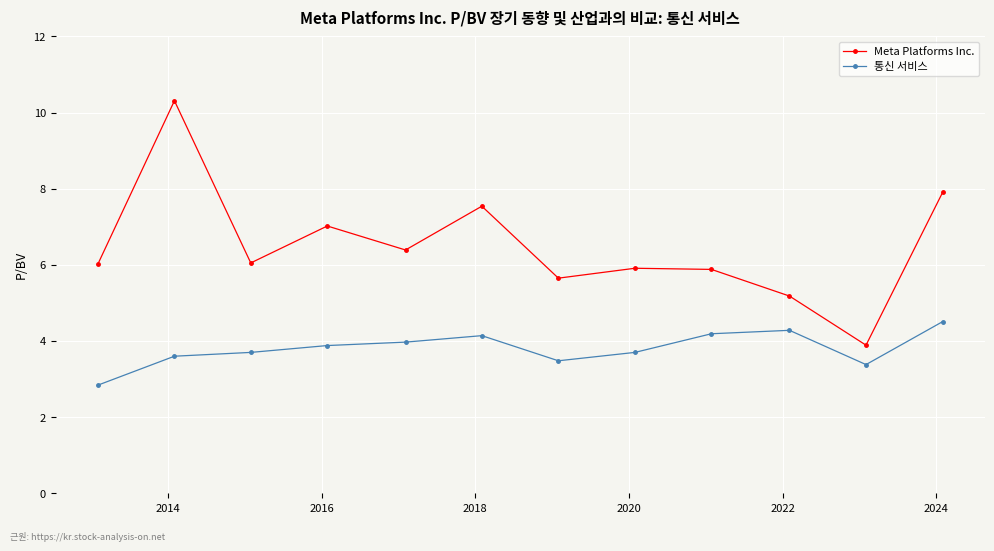

What is the average value of the 통신 서비스 series?

3.8